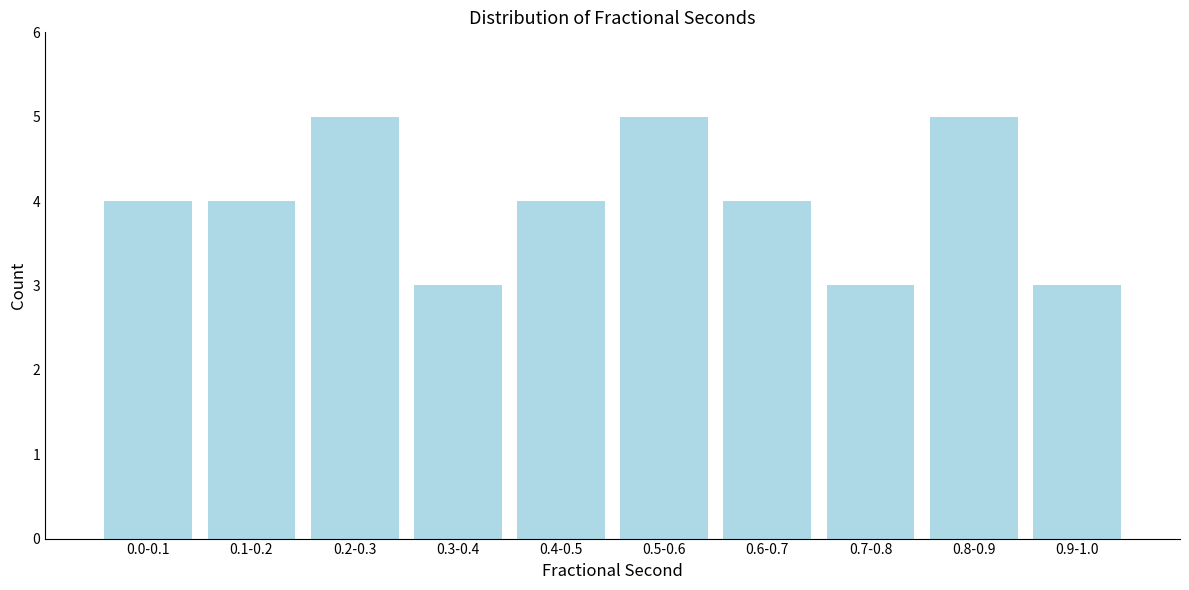

Reading left to right, what are all the values shown in this chart?

4	4	5	3	4	5	4	3	5	3